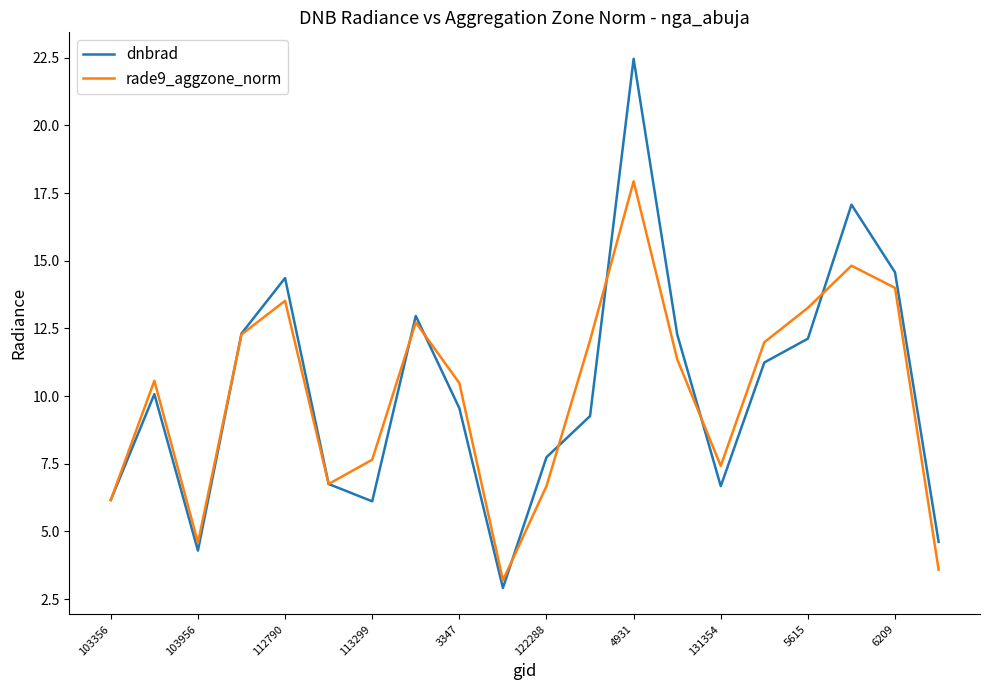

What is the maximum value for dnbrad?

22.5